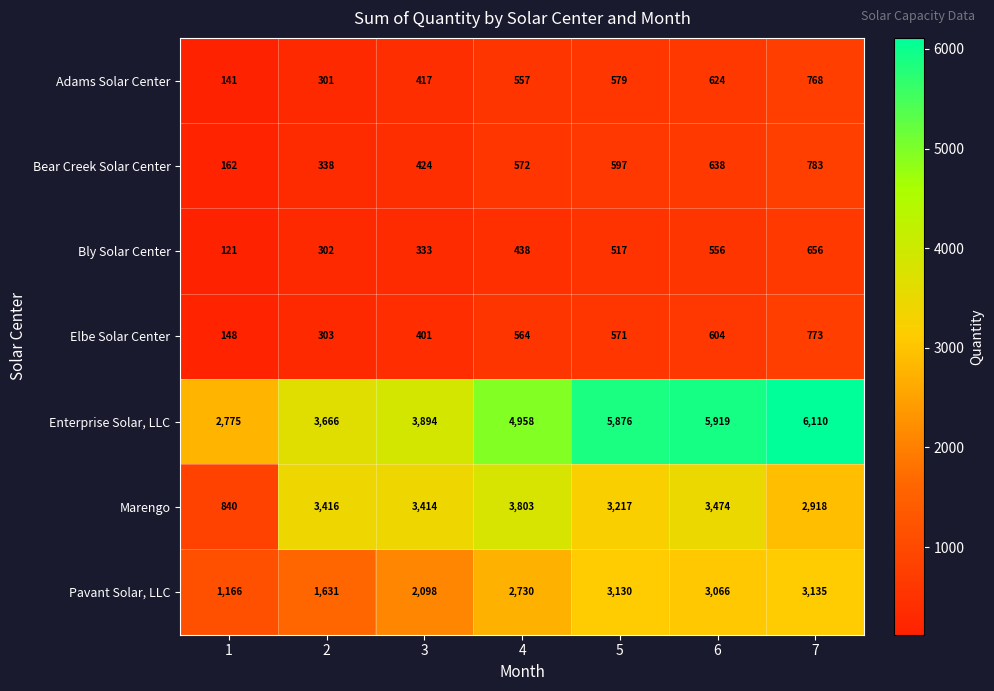

Which label corresponds to the largest value in the chart?

7